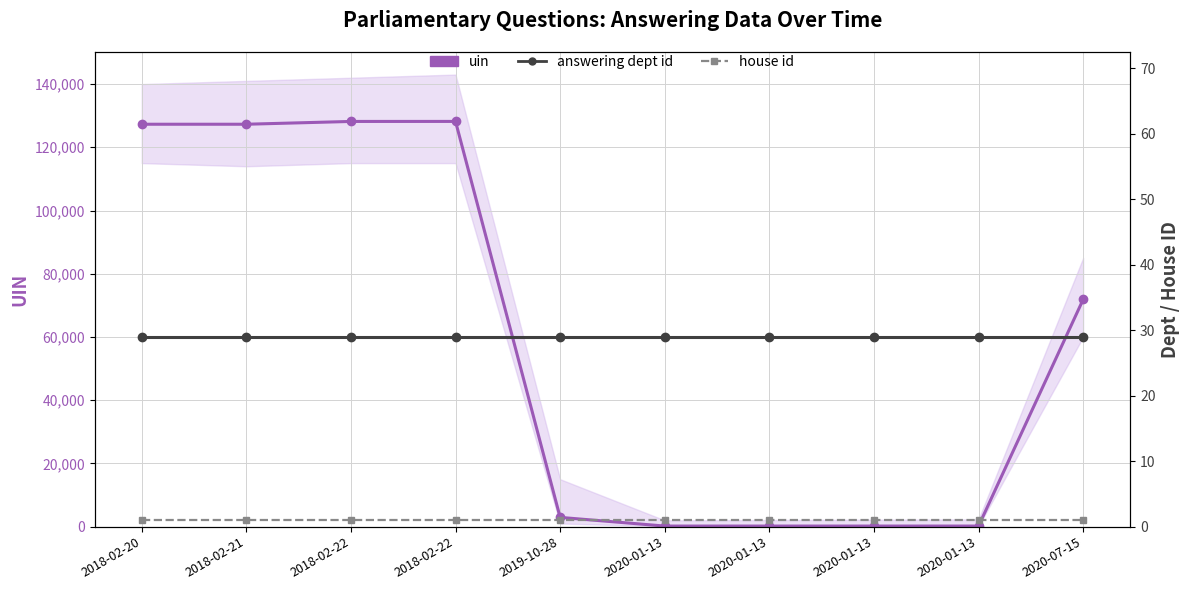

True or false: house id and answering dept id intersect in this chart.

False